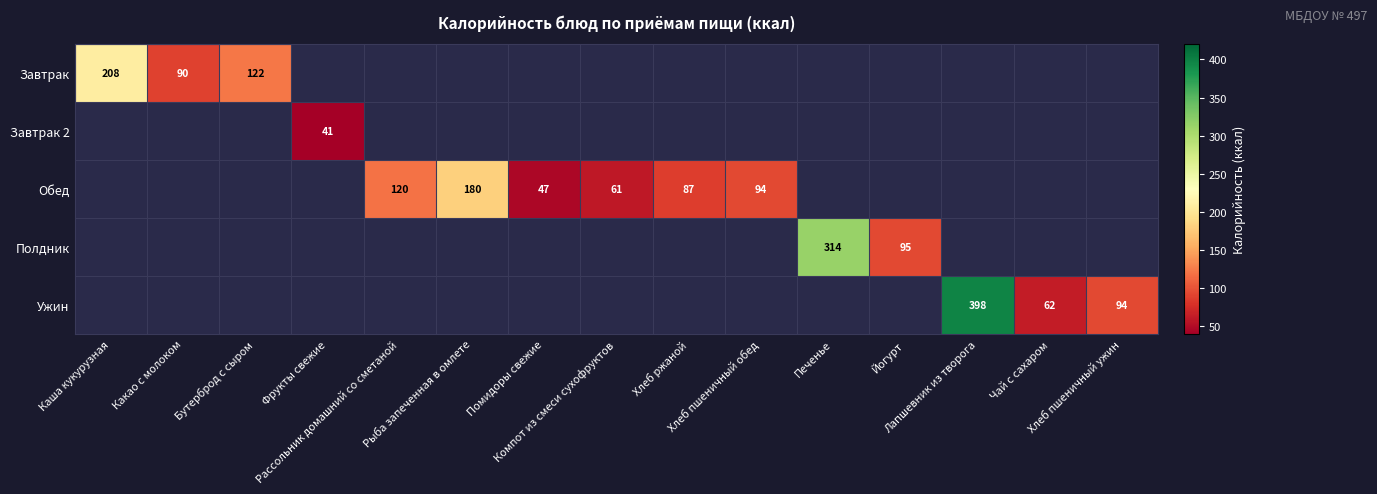

At how many categories does at least one series exceed 268?

2